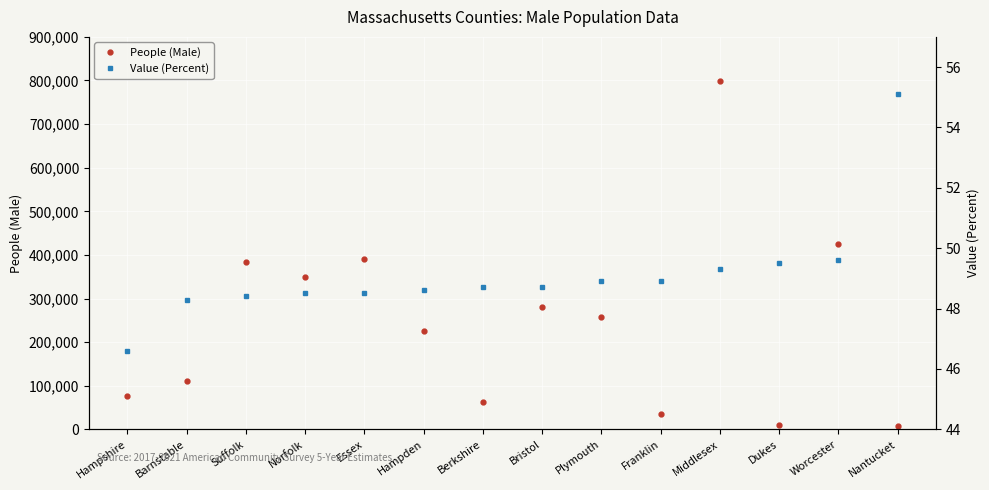

The value of People (Male) at Berkshire is 35134. True or false?

False